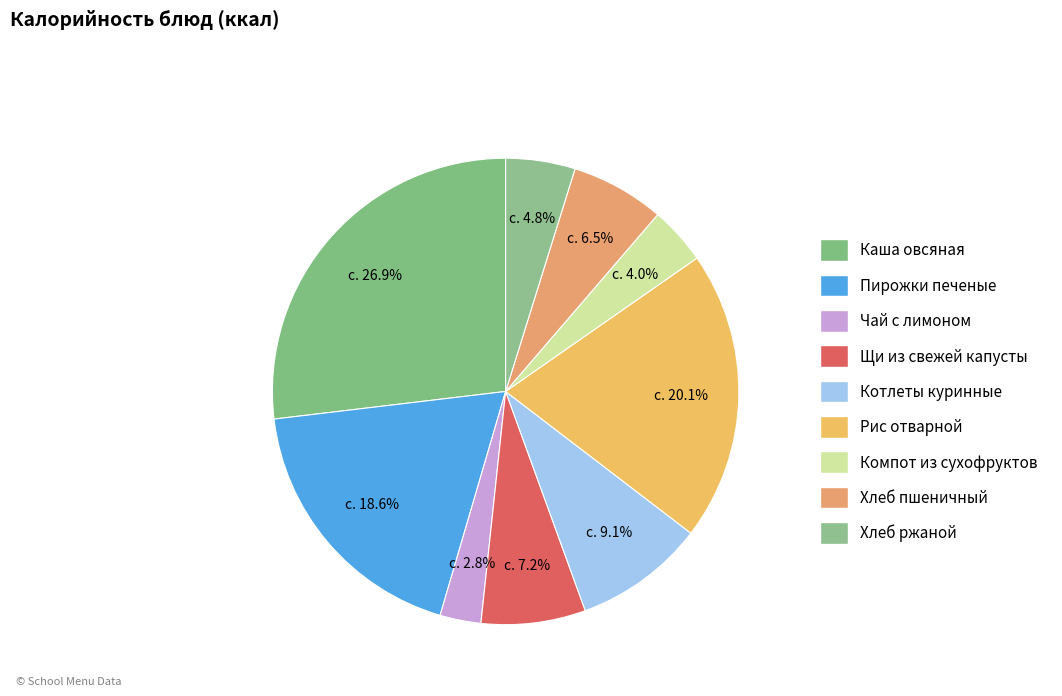

Rank the categories by value from lowest to highest.

Чай с лимоном, Компот из смеси сухофруктов, Хлеб ржаной, Хлеб пшеничный, Щи из свежей капусты, Котлеты куринные, Пирожки печеные, Рис отварной, Каша из хлопьев овсяных